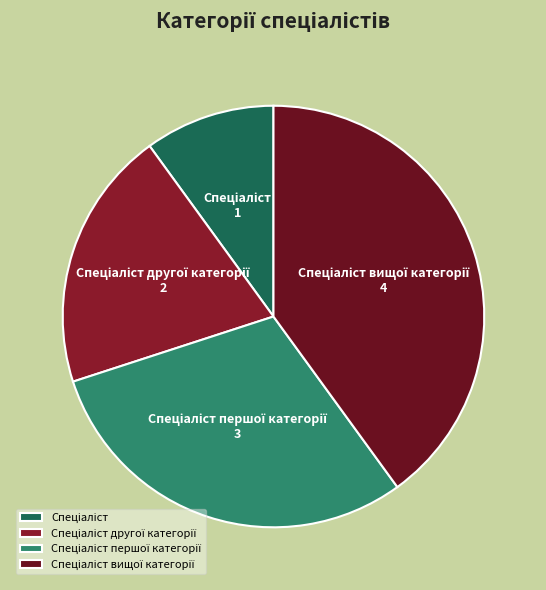

Is there a majority slice in this chart?

No